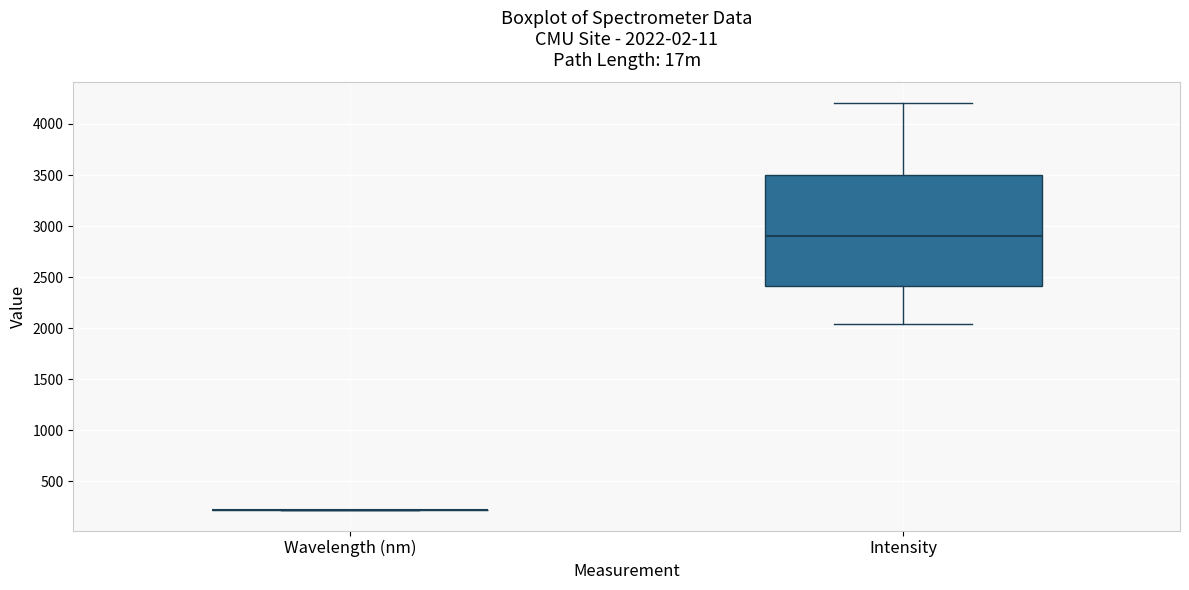

Which box is the tallest, from its lower edge to its upper edge?

Intensity